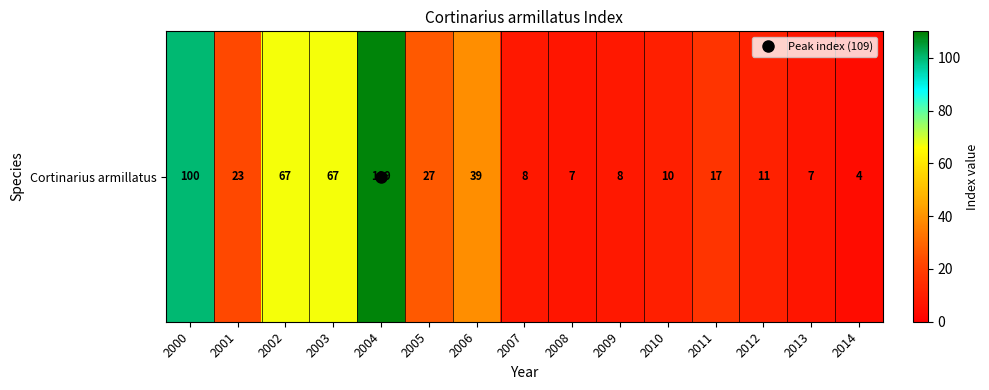

What is the sum of the values at 2009 and 2006?

47